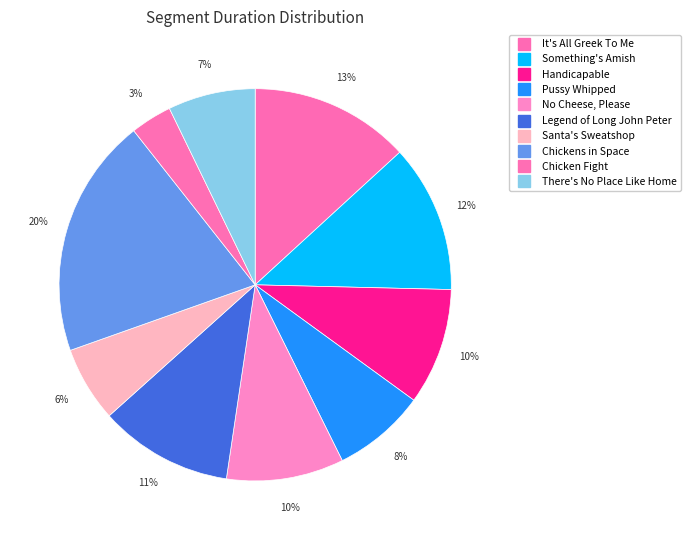

How many segments does this pie chart have?

10